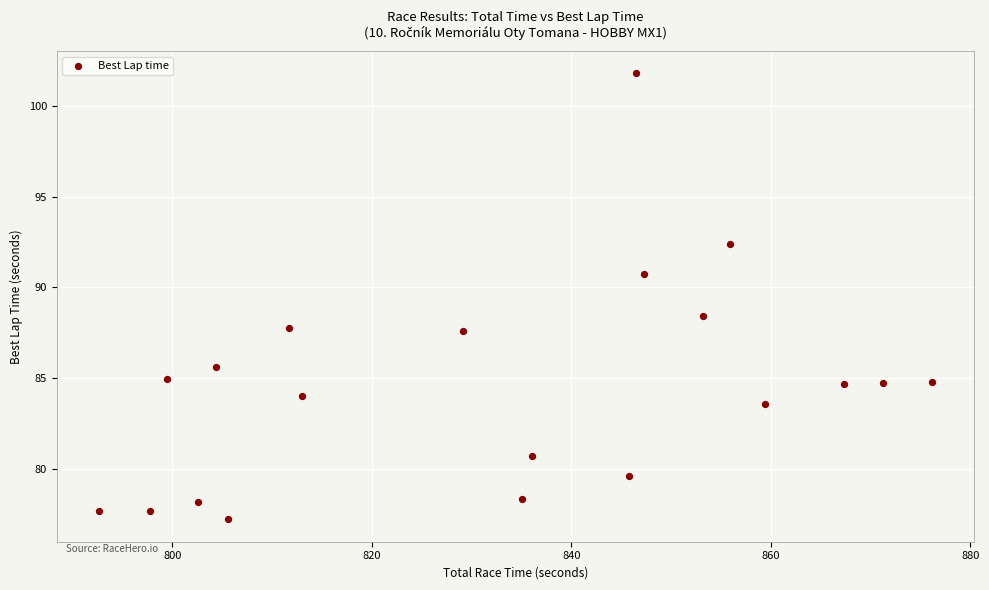

What is the range of X values (max minus min)?

83.6